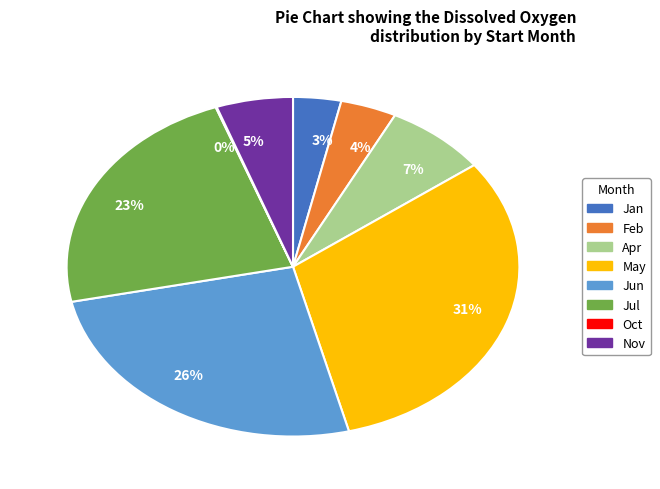

To the nearest percent, what portion does 23% represent?

23%